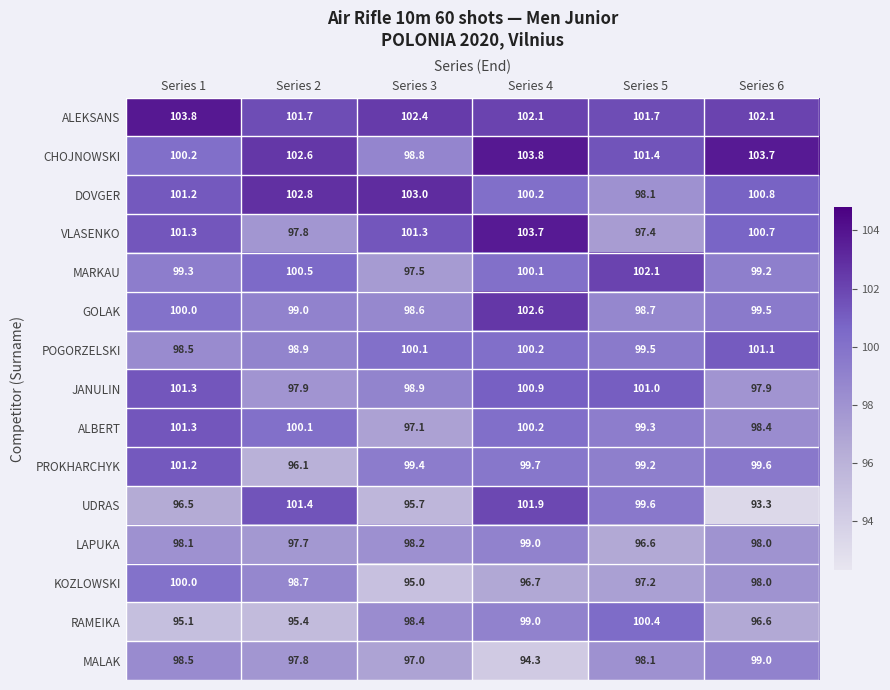

Is the value of MARKAU at Series 5 greater than the value of JANULIN at Series 2?

Yes